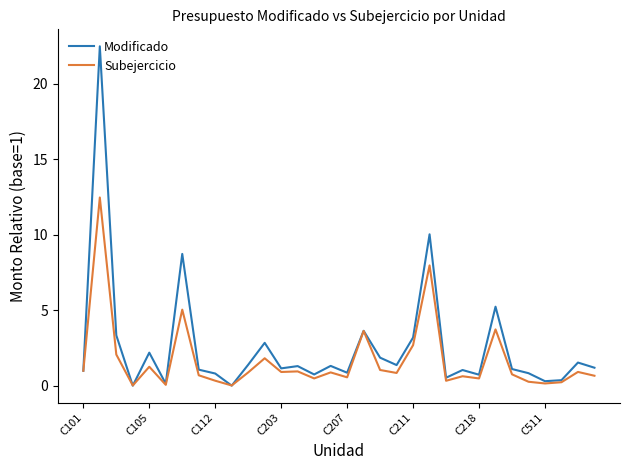

Which series has the largest range (max minus min)?

Modificado